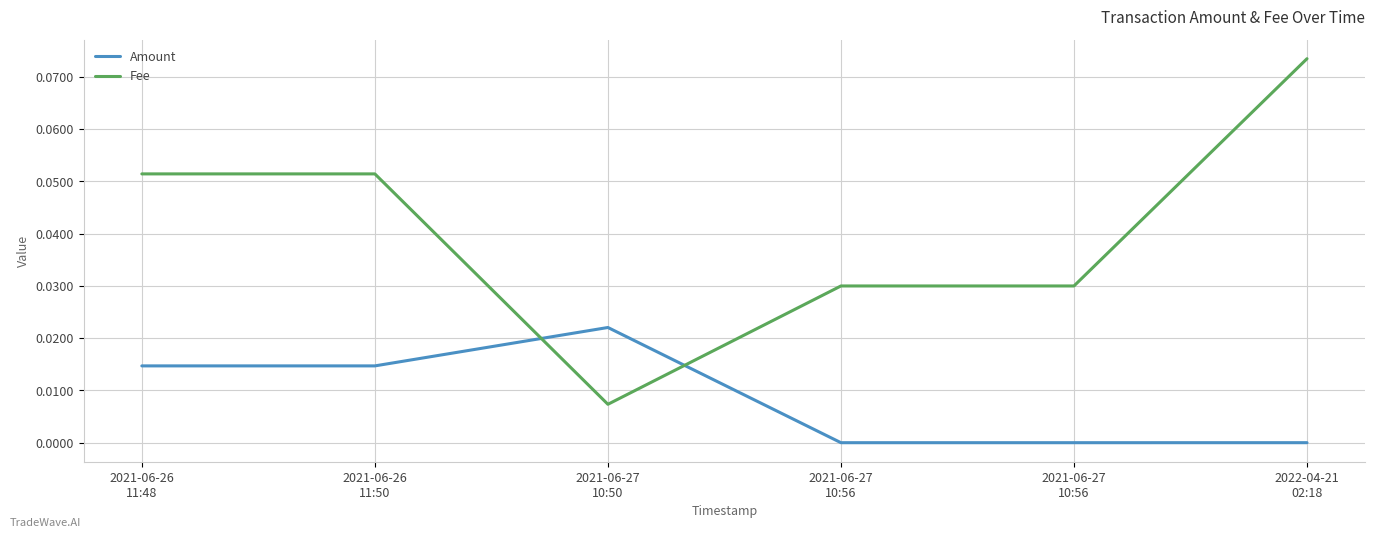

Is it true that Amount equals 0.0 at 2021-06-27
10:56?

True